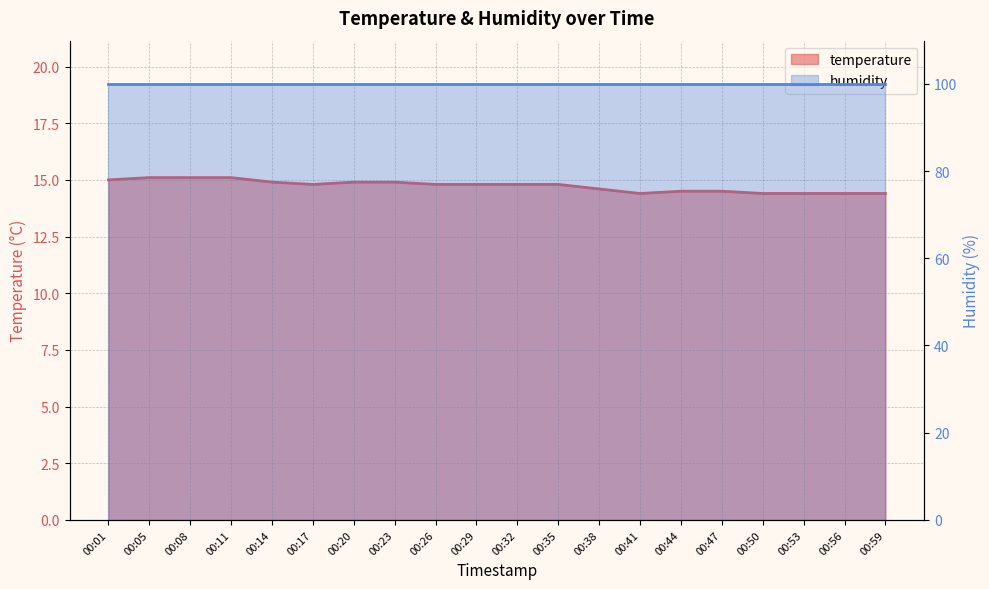

What is the ratio of the value at 00:56 to the value at 00:05?

1.0